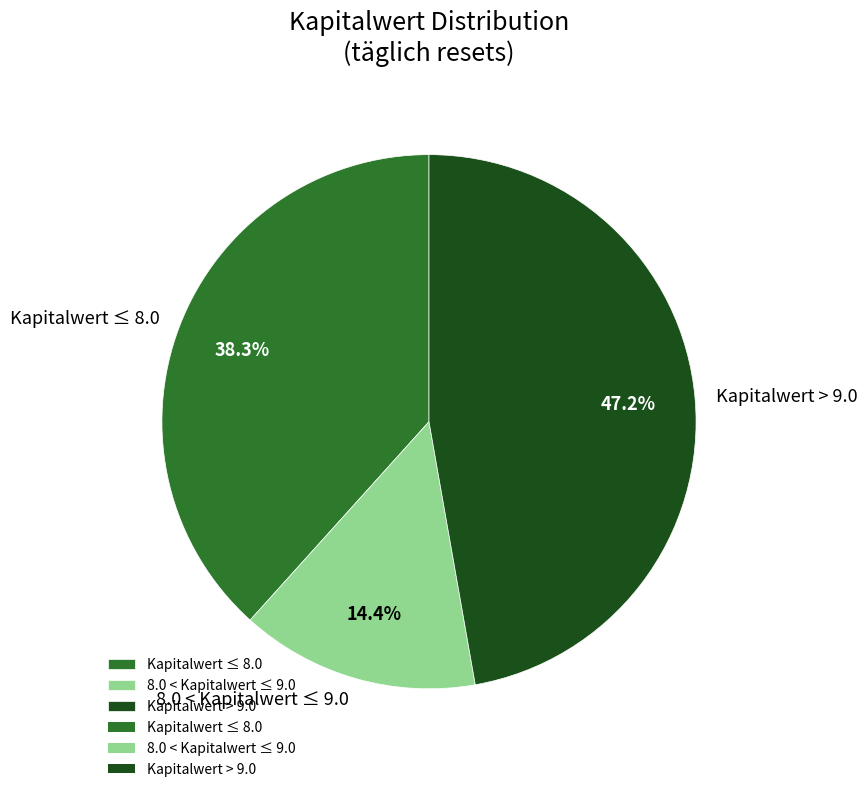

Rank the categories by value from lowest to highest.

8.0 < Kapitalwert ≤ 9.0, Kapitalwert ≤ 8.0, Kapitalwert > 9.0